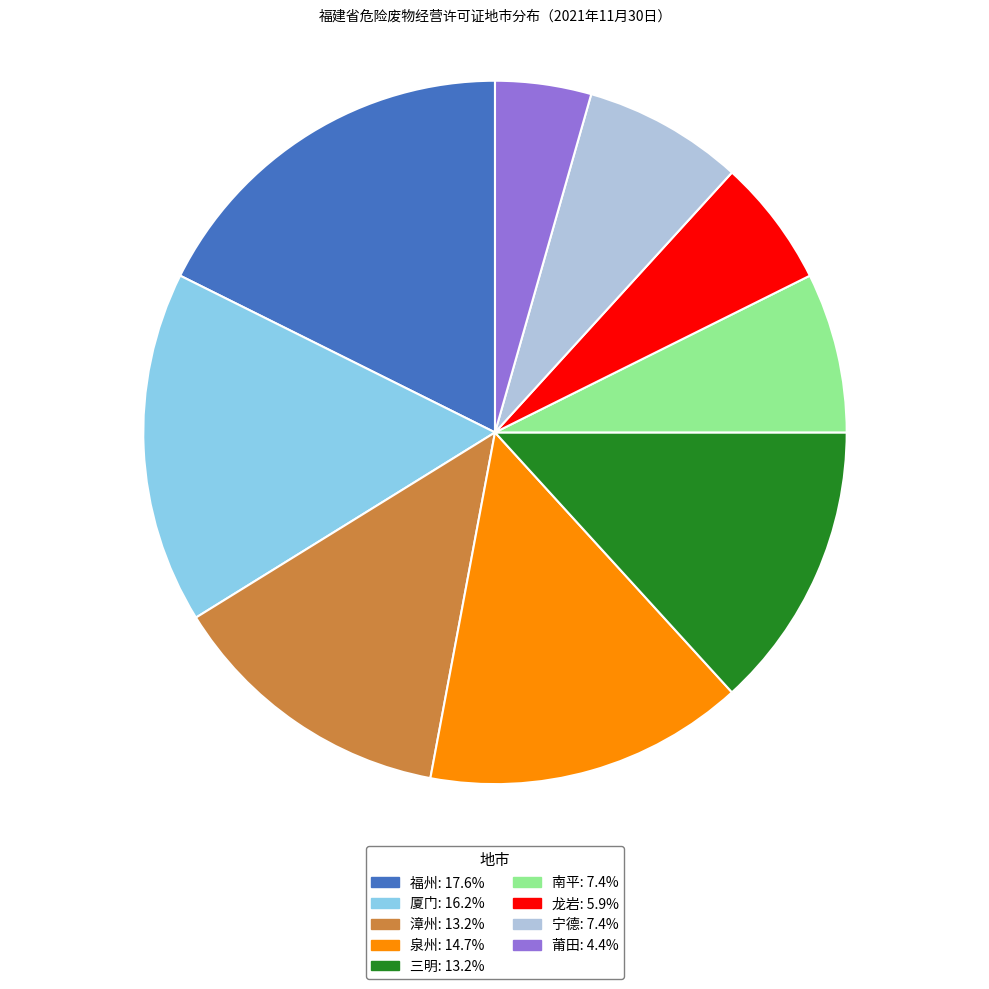

Is there any slice that represents more than half of the pie?

No